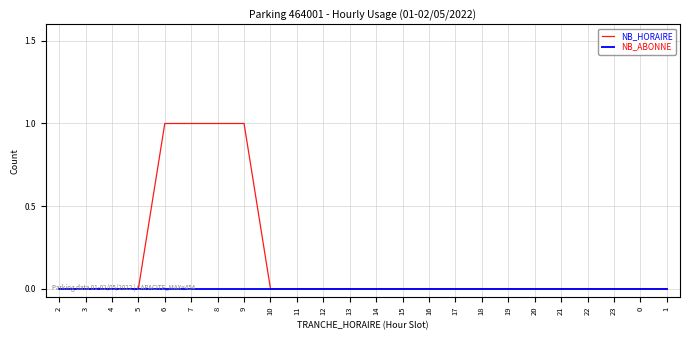

Which series has the largest range (max minus min)?

NB_HORAIRE